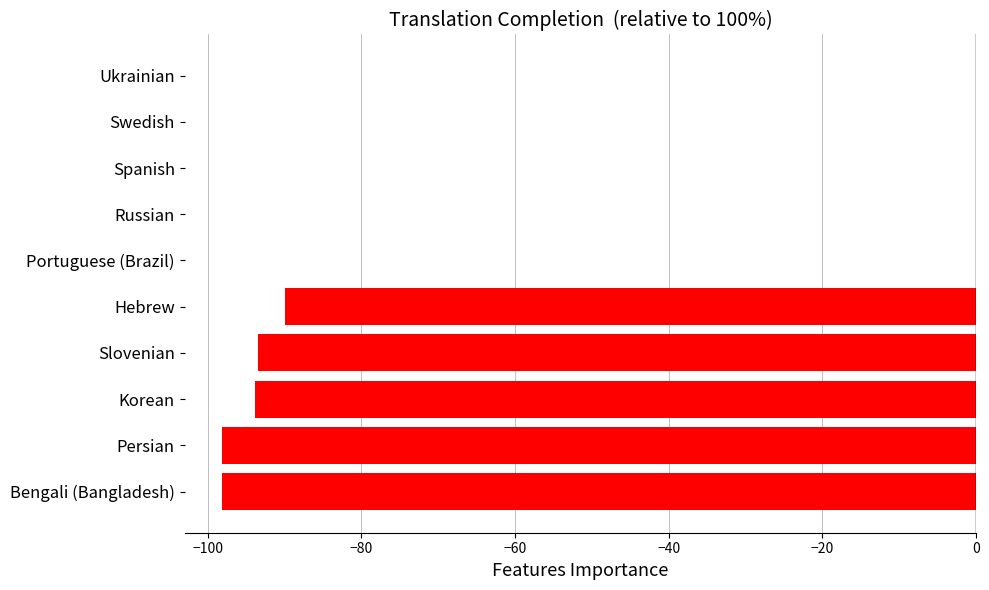

Does the chart contain stacked bars?

No